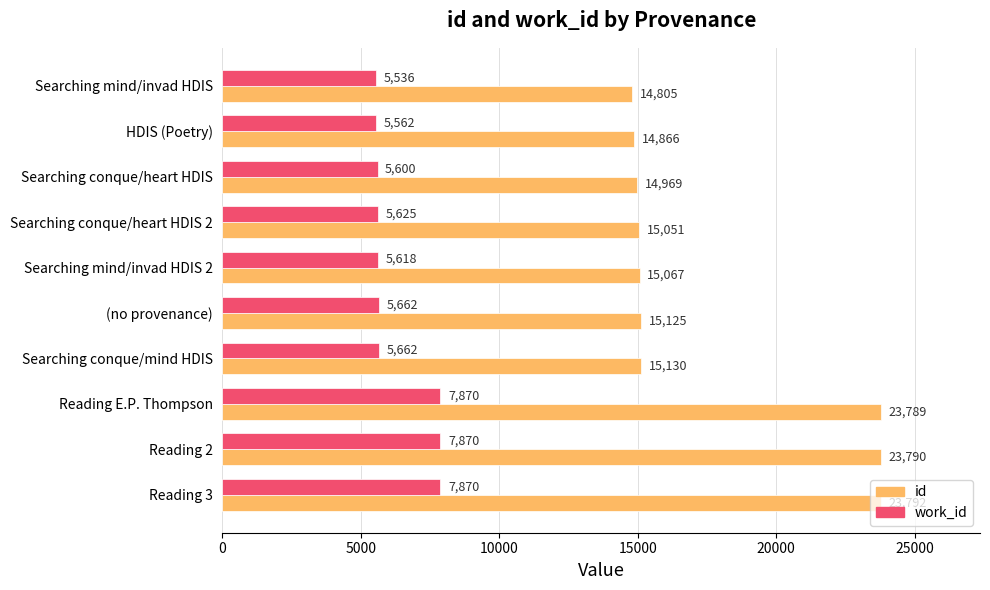

The work_id series shows 5536 at Searching mind/invad HDIS. True or false?

True